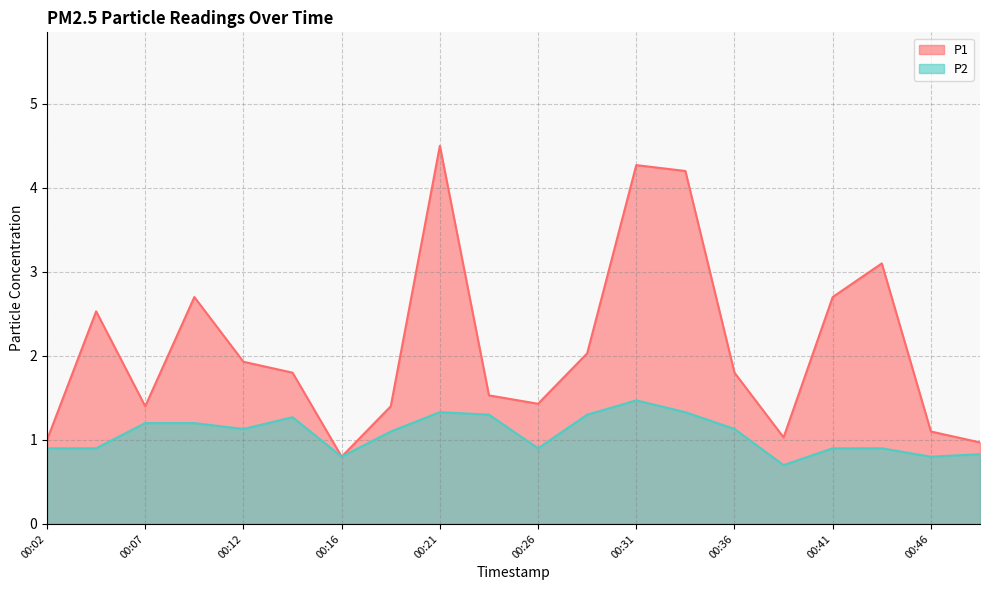

What are all the series names shown in the legend?

P1, P2